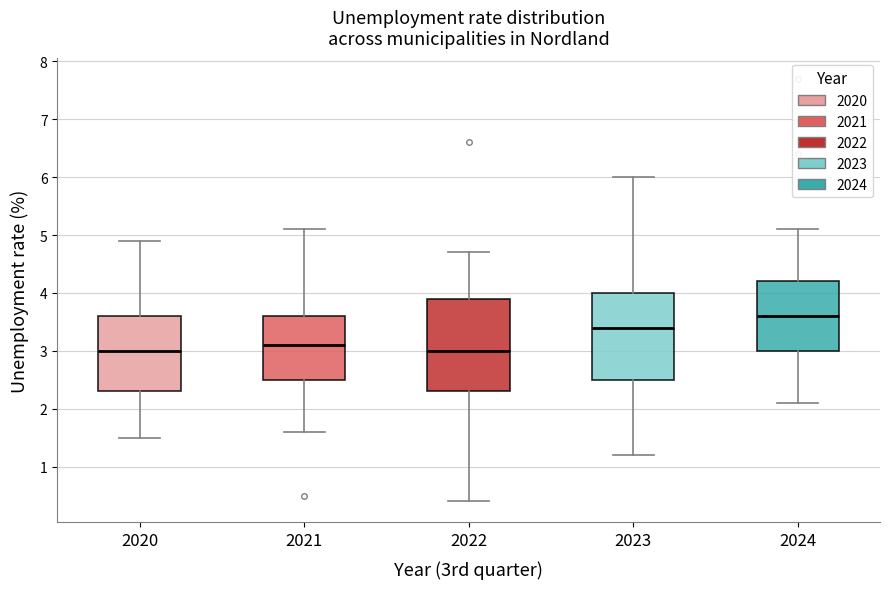

Reading left to right, read every box against the y-axis: the position of its median line, the range the box covers, and the ends of its whiskers. The values are not printed on the chart, so give them approximately, as read against the axis.

2020: median 3.0, box 2.3 to 3.6, whiskers 1.5 to 4.9
2021: median 3.1, box 2.5 to 3.6, whiskers 1.6 to 5.1
2022: median 3.0, box 2.3 to 3.9, whiskers 0.4 to 4.7
2023: median 3.4, box 2.5 to 4.0, whiskers 1.2 to 6.0
2024: median 3.6, box 3.0 to 4.2, whiskers 2.1 to 5.1